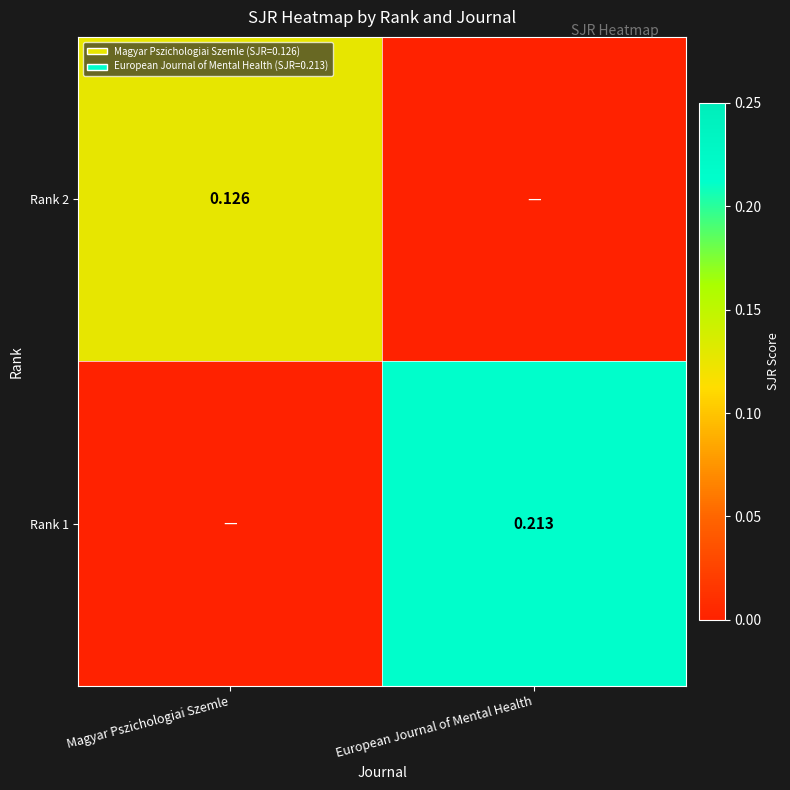

The Rank 2 series shows 0.1 at European Journal of Mental Health. True or false?

False